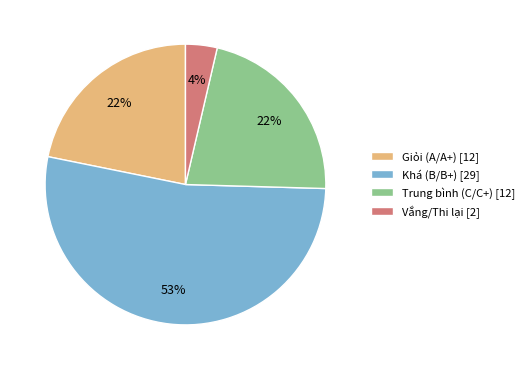

To the nearest percent, what percentage of the pie is Trung bình (C/C+) [12]?

22%